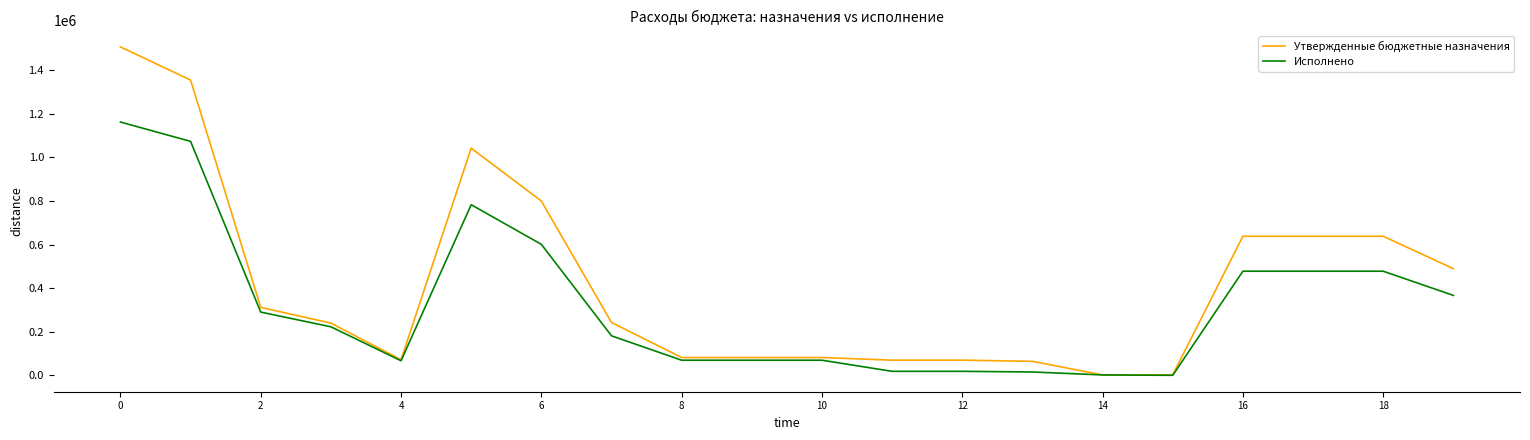

List the series in order of their overall mean, highest first.

Утвержденные бюджетные назначения, Исполнено